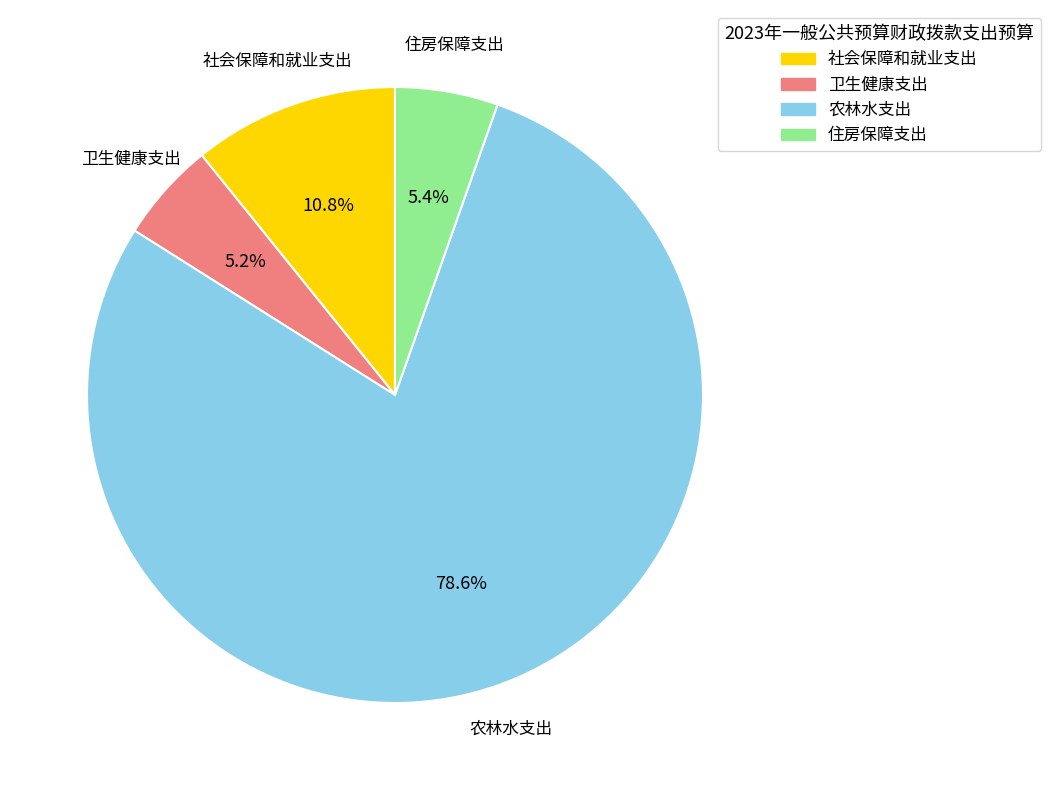

What percentage is NOT represented by 住房保障支出?

94.6%